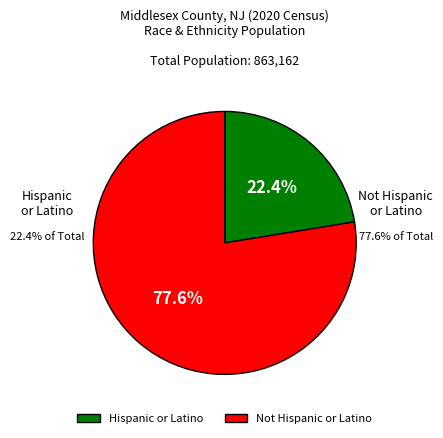

Count the number of slices in the pie.

2